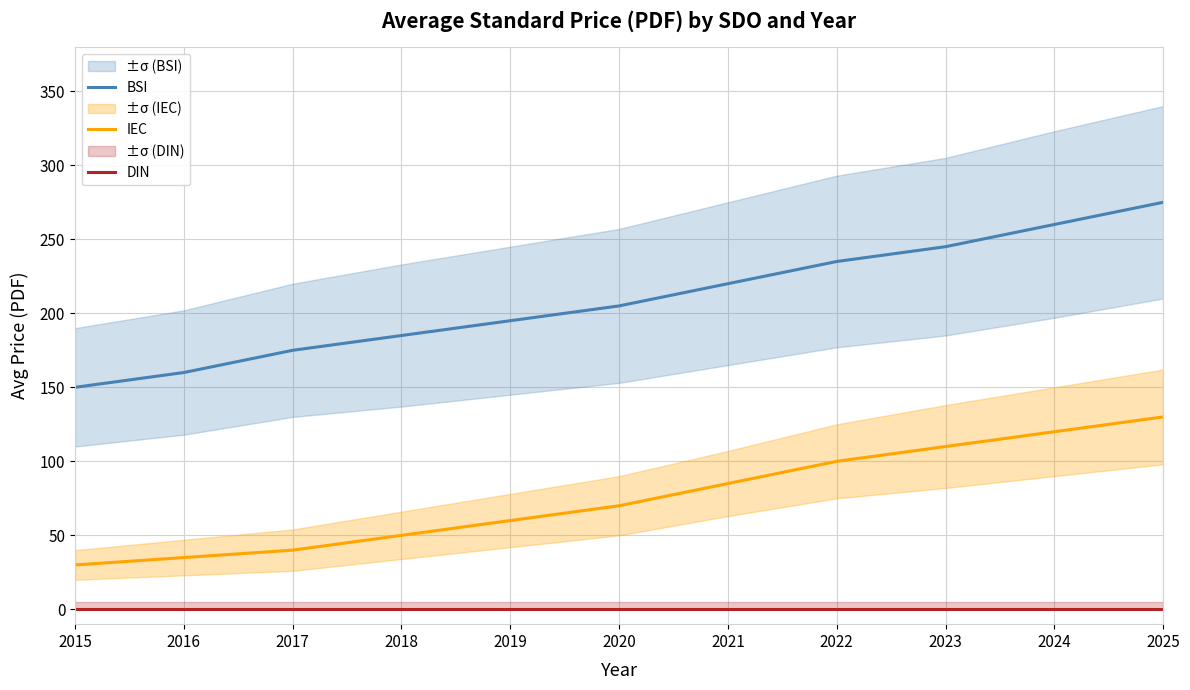

The value of IEC at 2019 is 60. True or false?

True